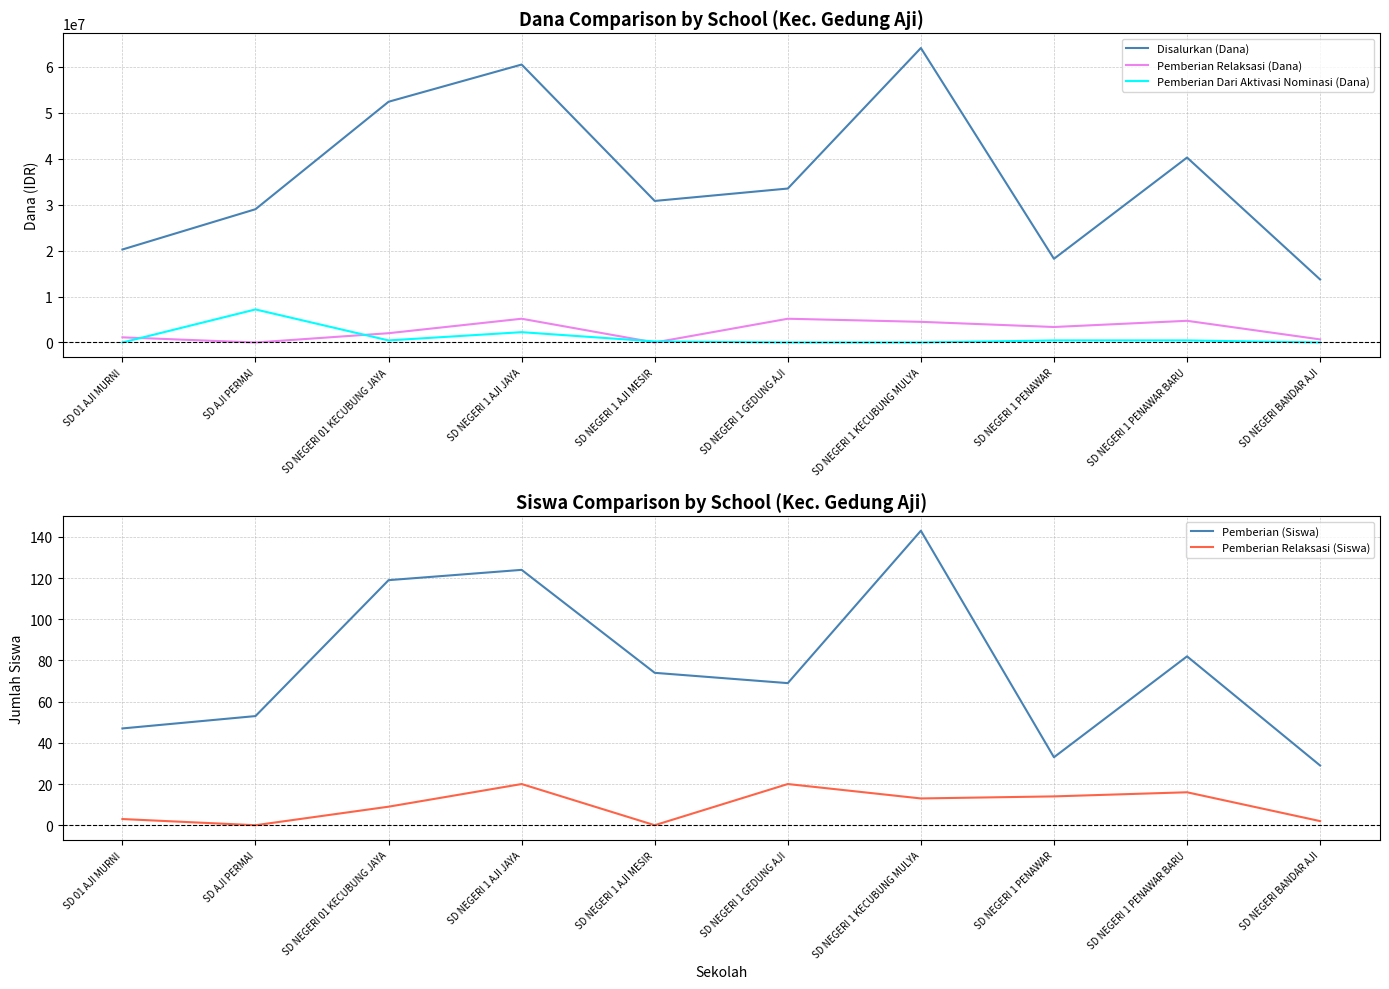

True or false: Pemberian (Siswa) has a value of 12 at SD NEGERI 1 PENAWAR.

False